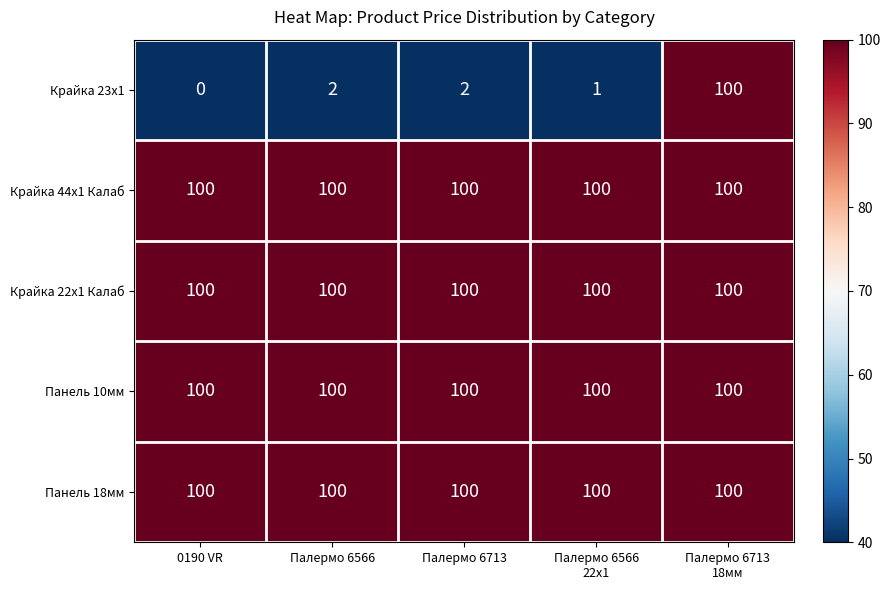

What is the spread (max minus min) of values at Палермо 6713?

98